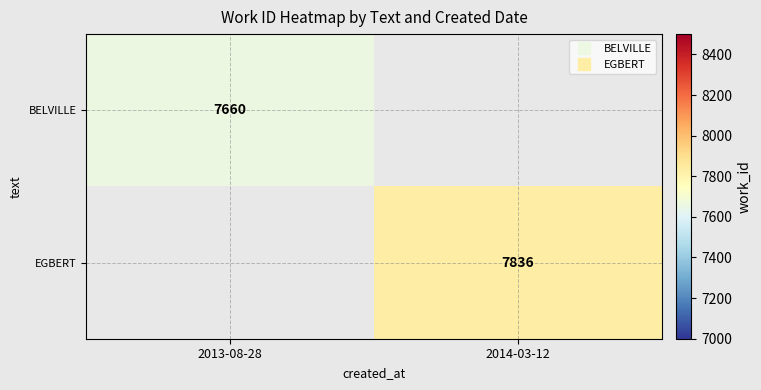

The EGBERT series shows 3169.7 at 2014-03-12. True or false?

False